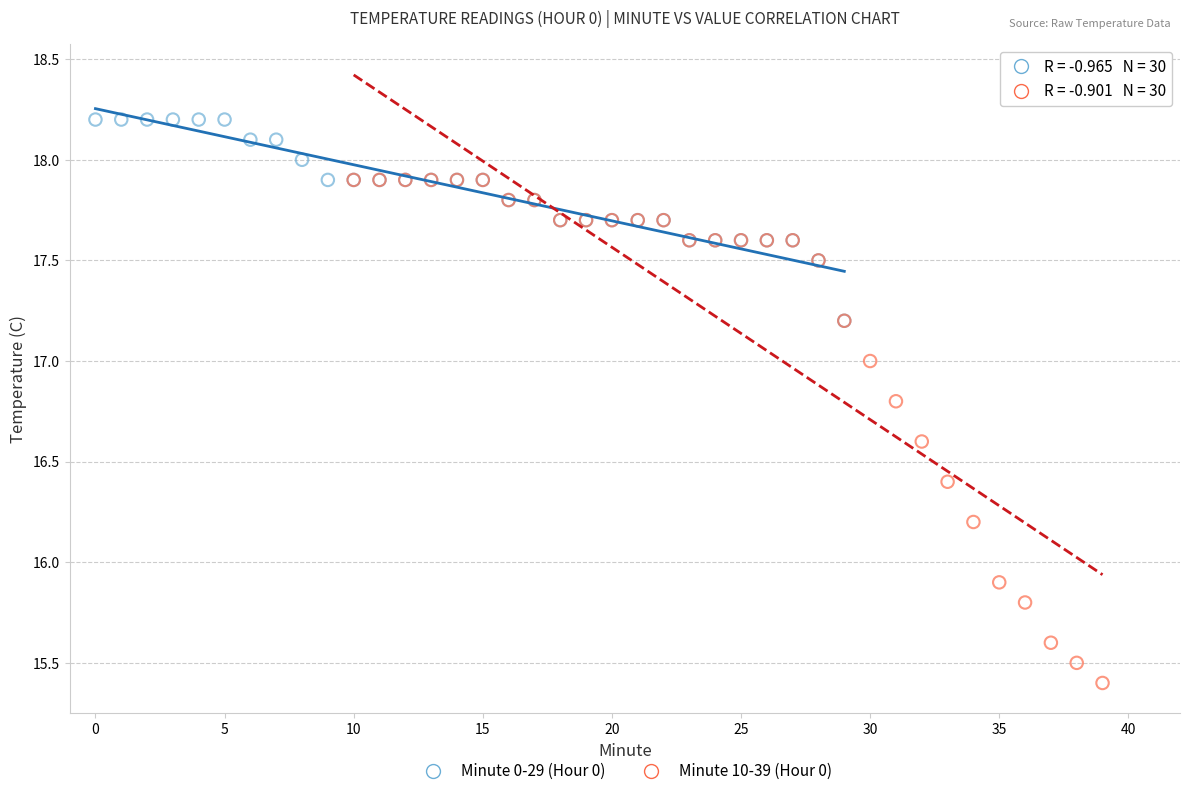

Which series contains the highest Y value?

Minute 0-29 (Hour 0)